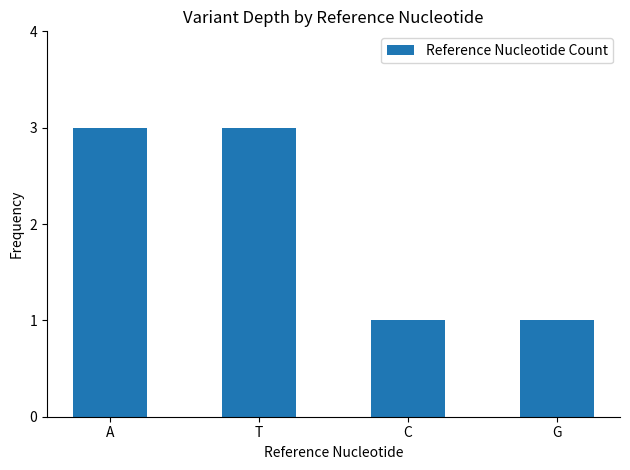

What is the maximum value shown in the chart?

3